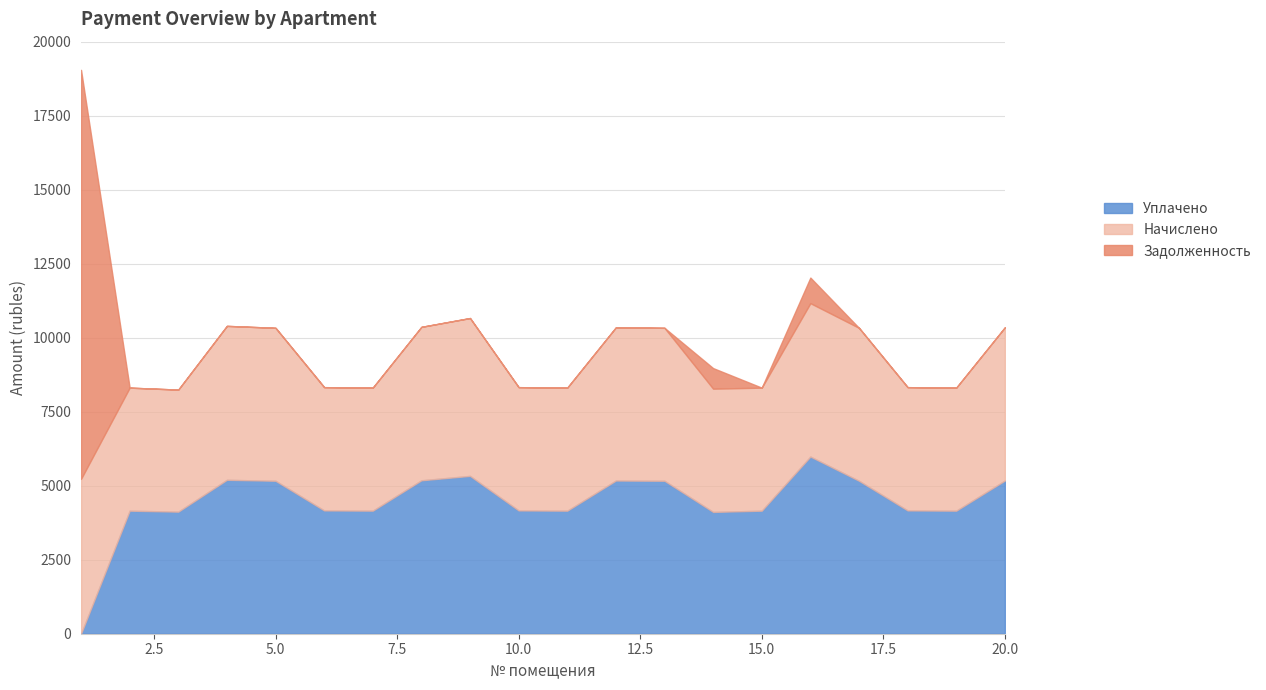

The zadolzhennost series shows 6638.8 at 20. True or false?

False